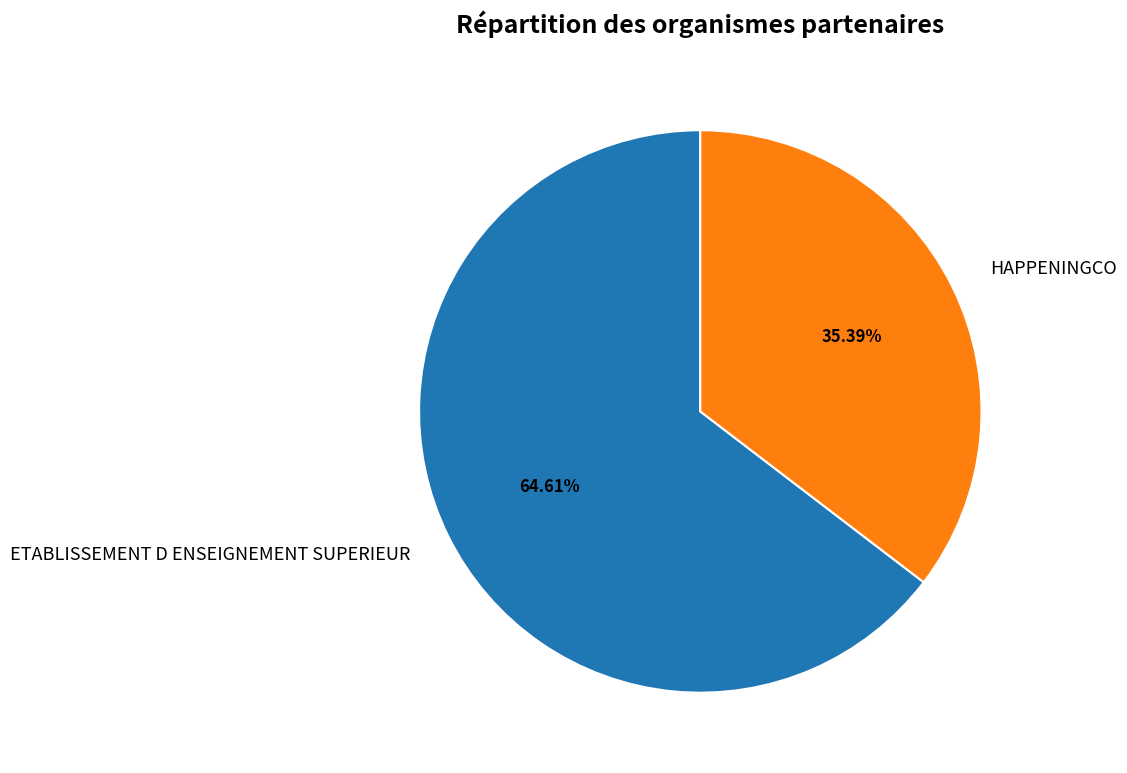

How many slices are in this pie chart?

2